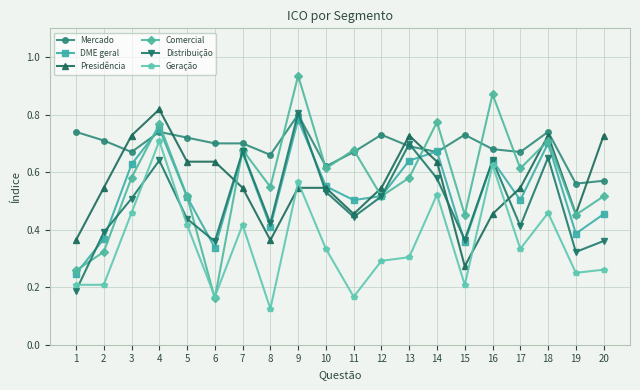

Where is Geração nearest to the value 0?

8